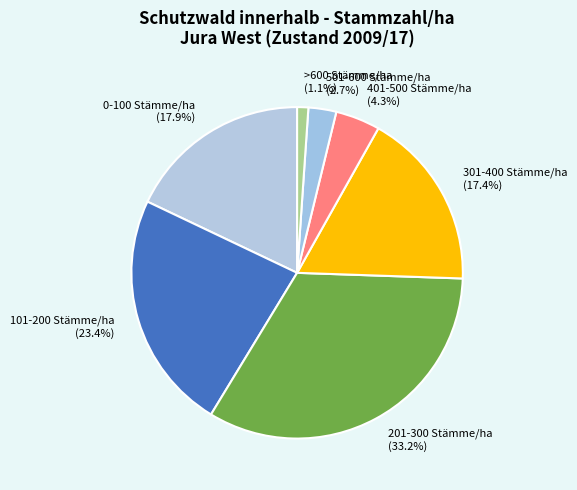

What percentage is the >600 Stämme/ha slice, to the nearest percent?

1%